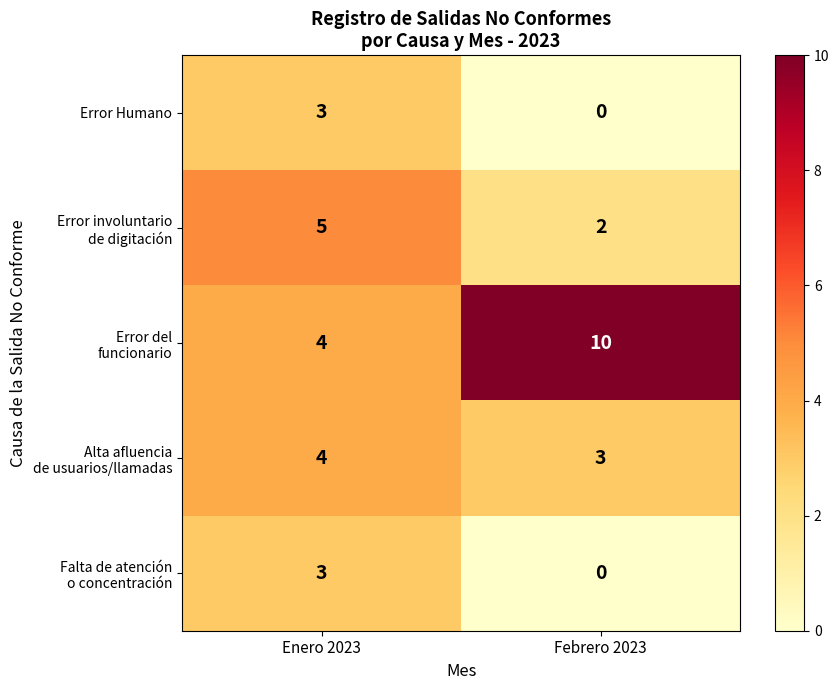

The value of Error Humano at Enero 2023 is 5. True or false?

False